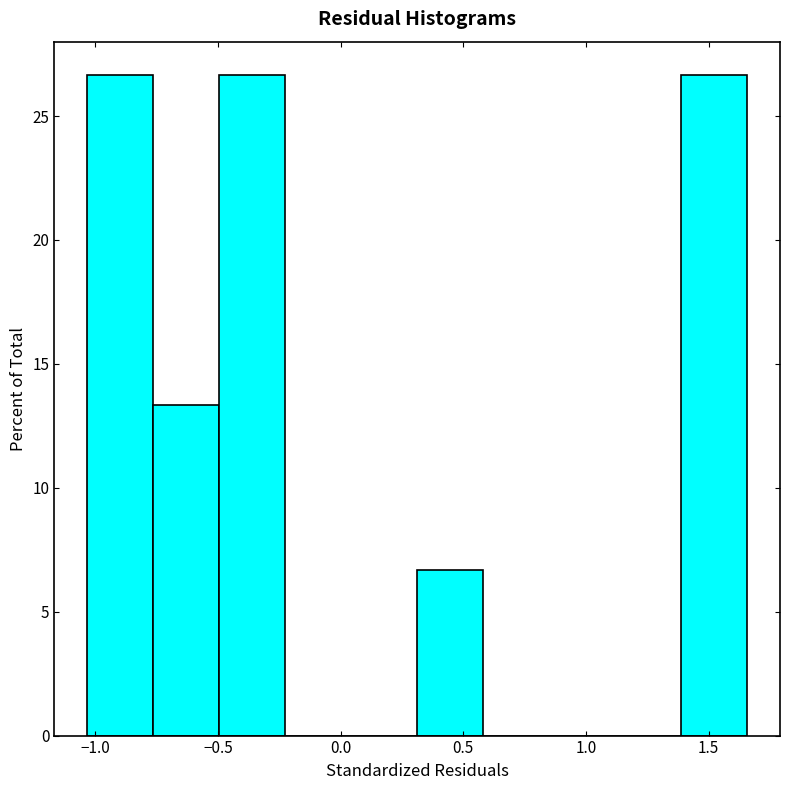

How tall is the bar that spans 0.30 to 0.60 on the x-axis? Neither the bar edges nor the heights are printed on the chart, so give them approximately, as read against the axes.

6.5